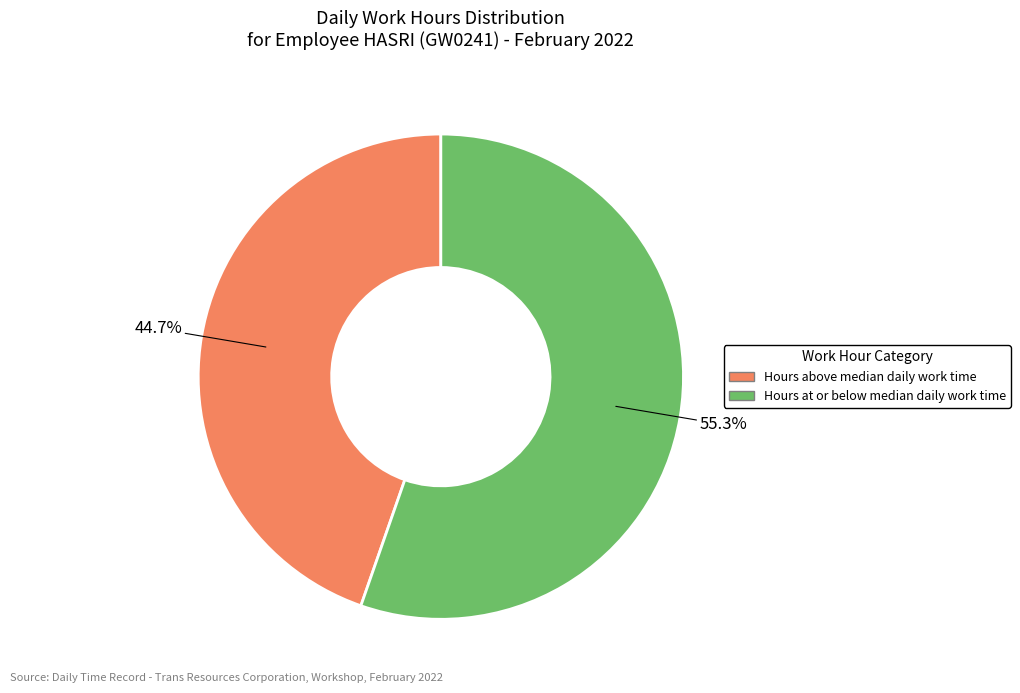

How many slices are in this pie chart?

2